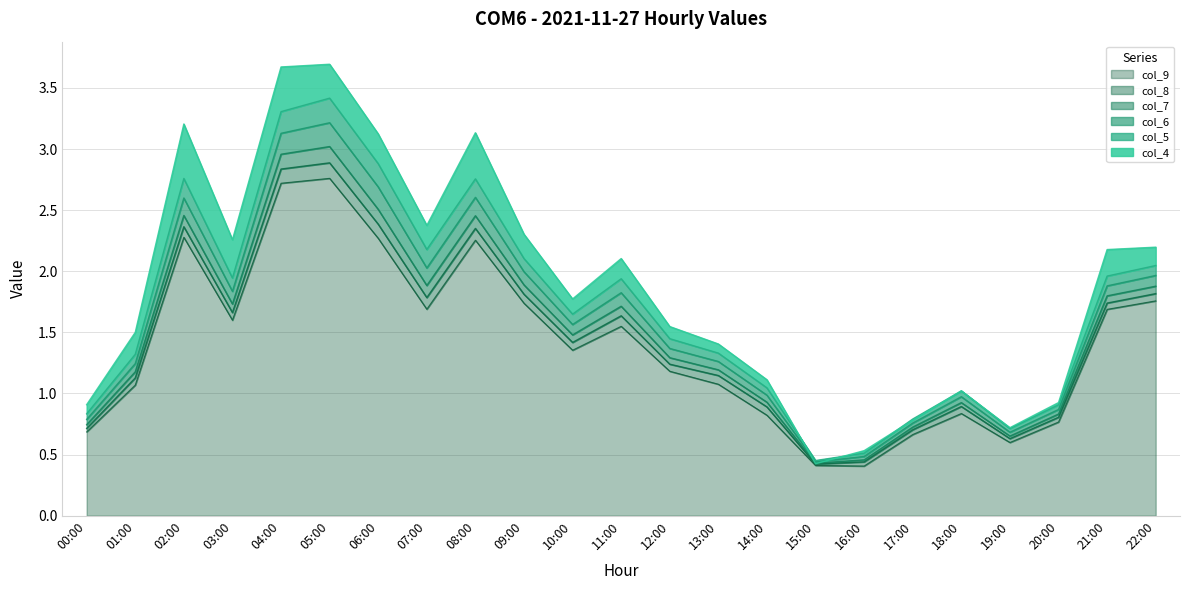

What is the label of the 23rd point from the left?

22:00